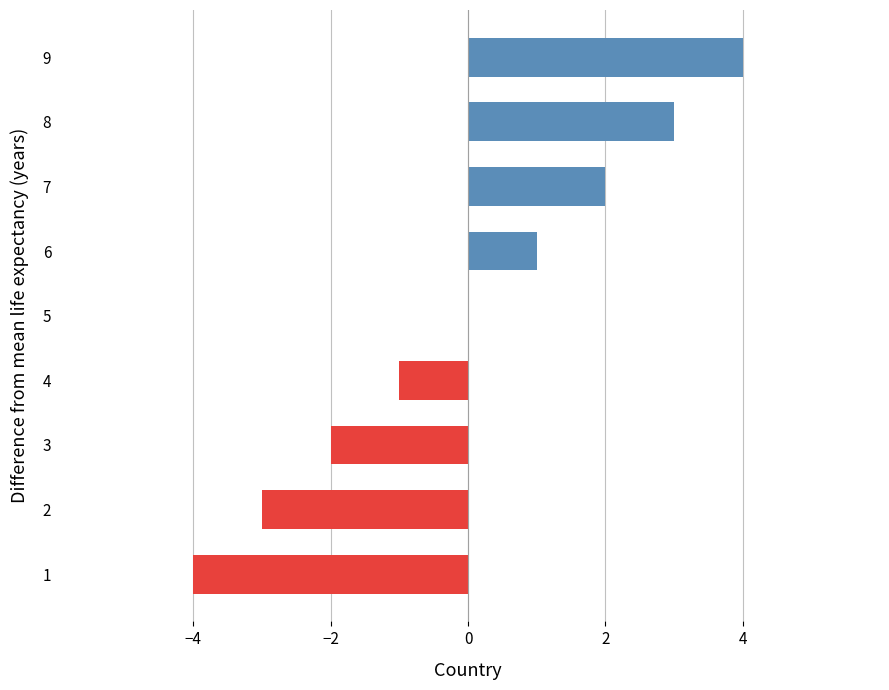

Reading bottom to top, transcribe all the data shown in this chart.

1=-4	2=-3	3=-2	4=-1	5=0	6=1	7=2	8=3	9=4